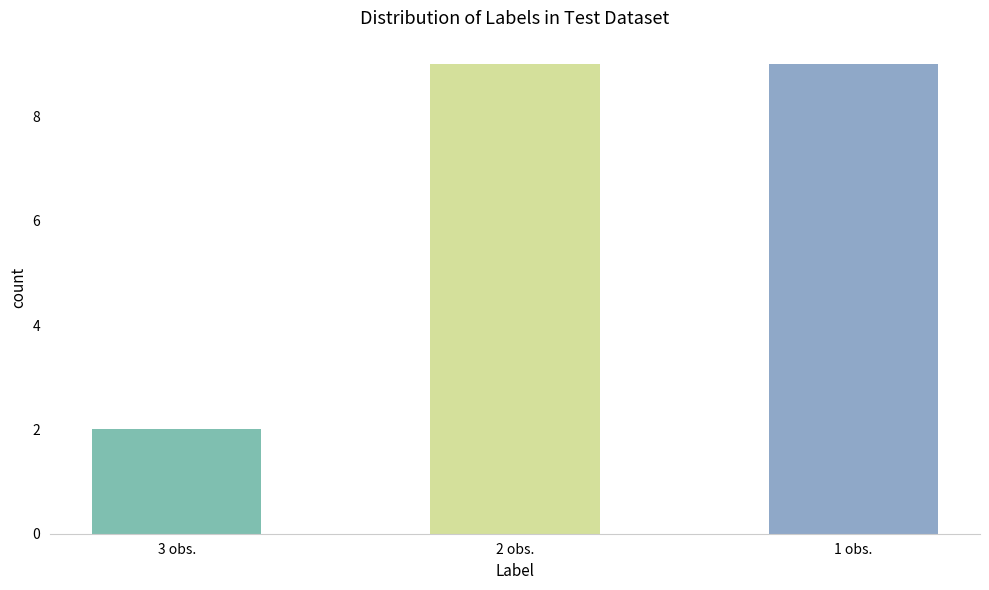

Reading left to right, extract all data points from this chart.

3 obs.=2	2 obs.=9	1 obs.=9